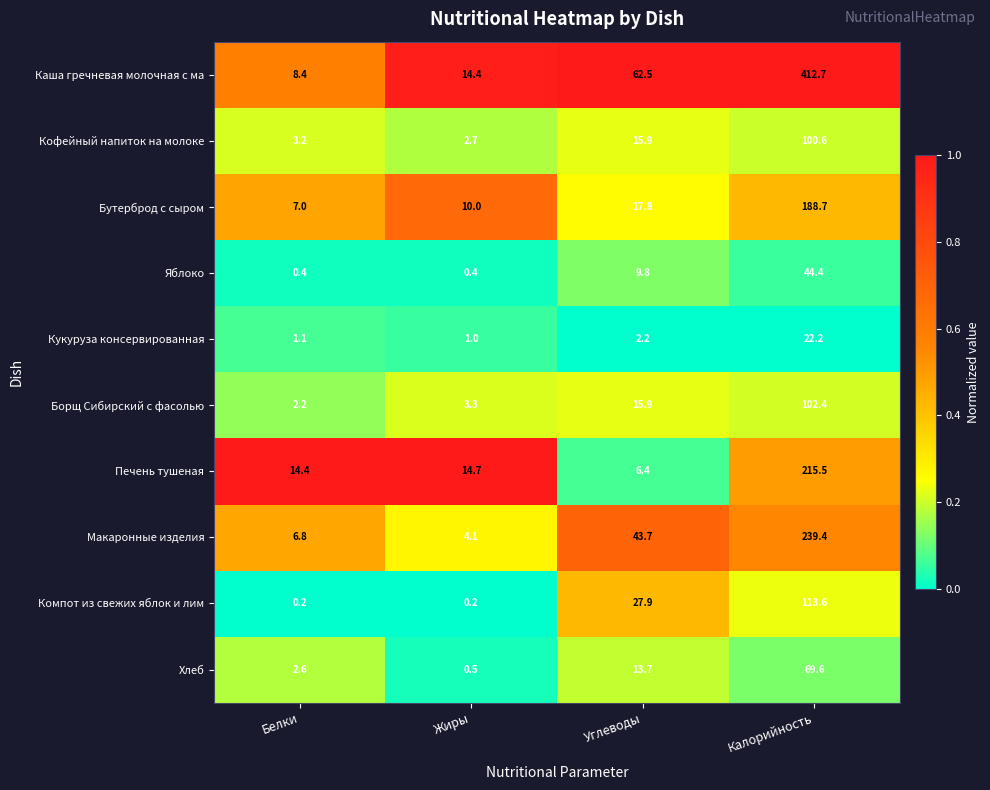

Which series changed the most between Углеводы and Калорийность?

Каша гречневая молочная с ма